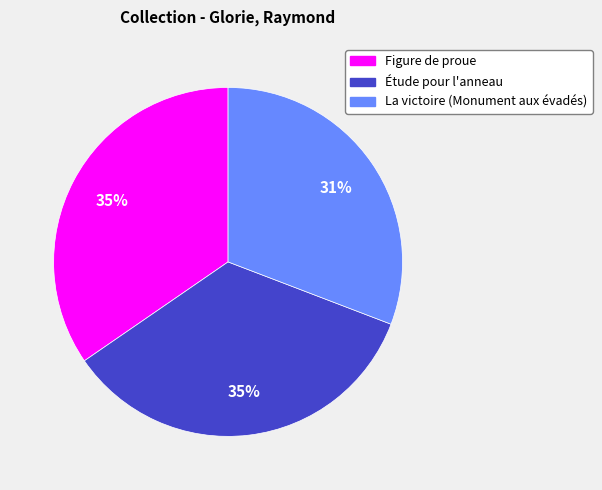

To the nearest percent, what is the difference between the Étude pour l'anneau and La victoire (Monument aux évadés) slice percentages?

4%